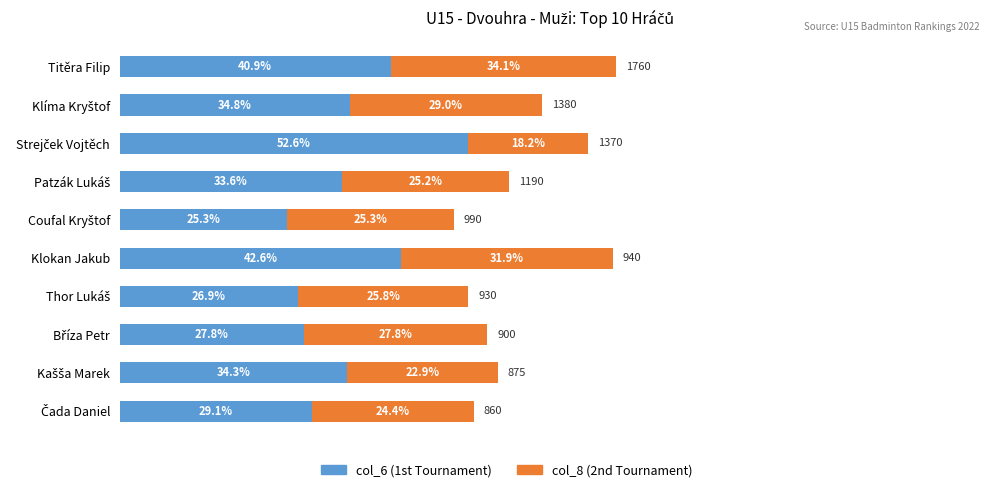

At which category is the sum across all series the highest?

Titěra Filip